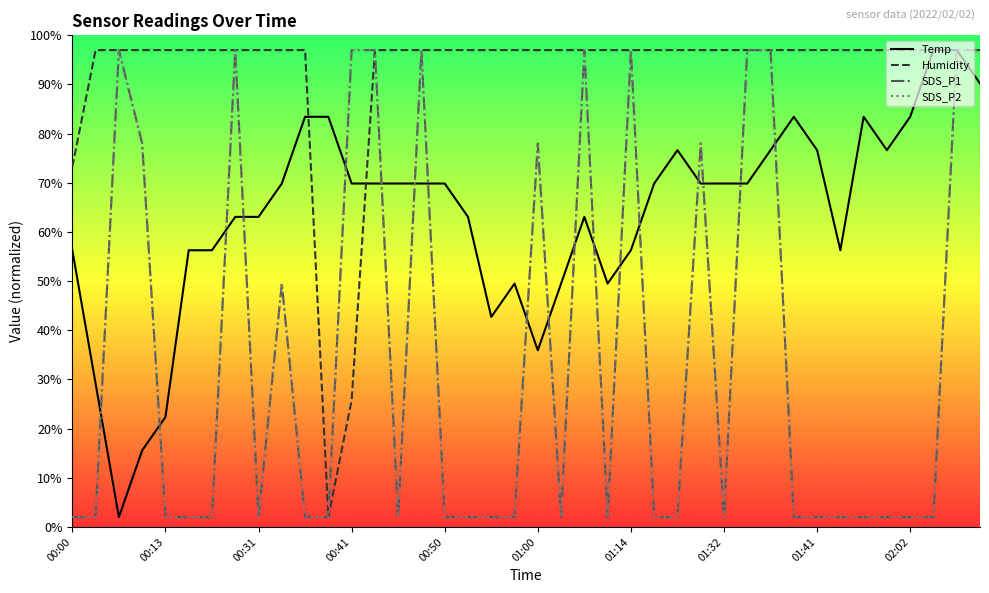

What is the greatest value displayed?

97.0